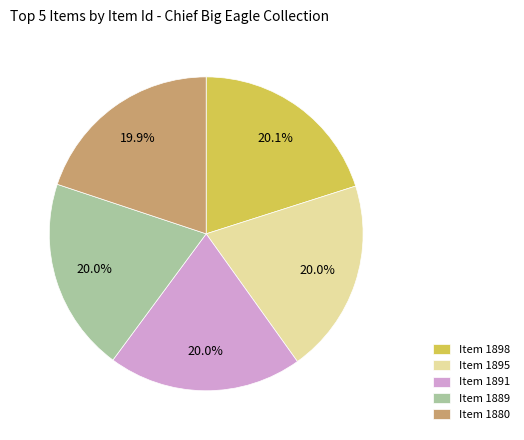

Does any single category account for the majority?

No